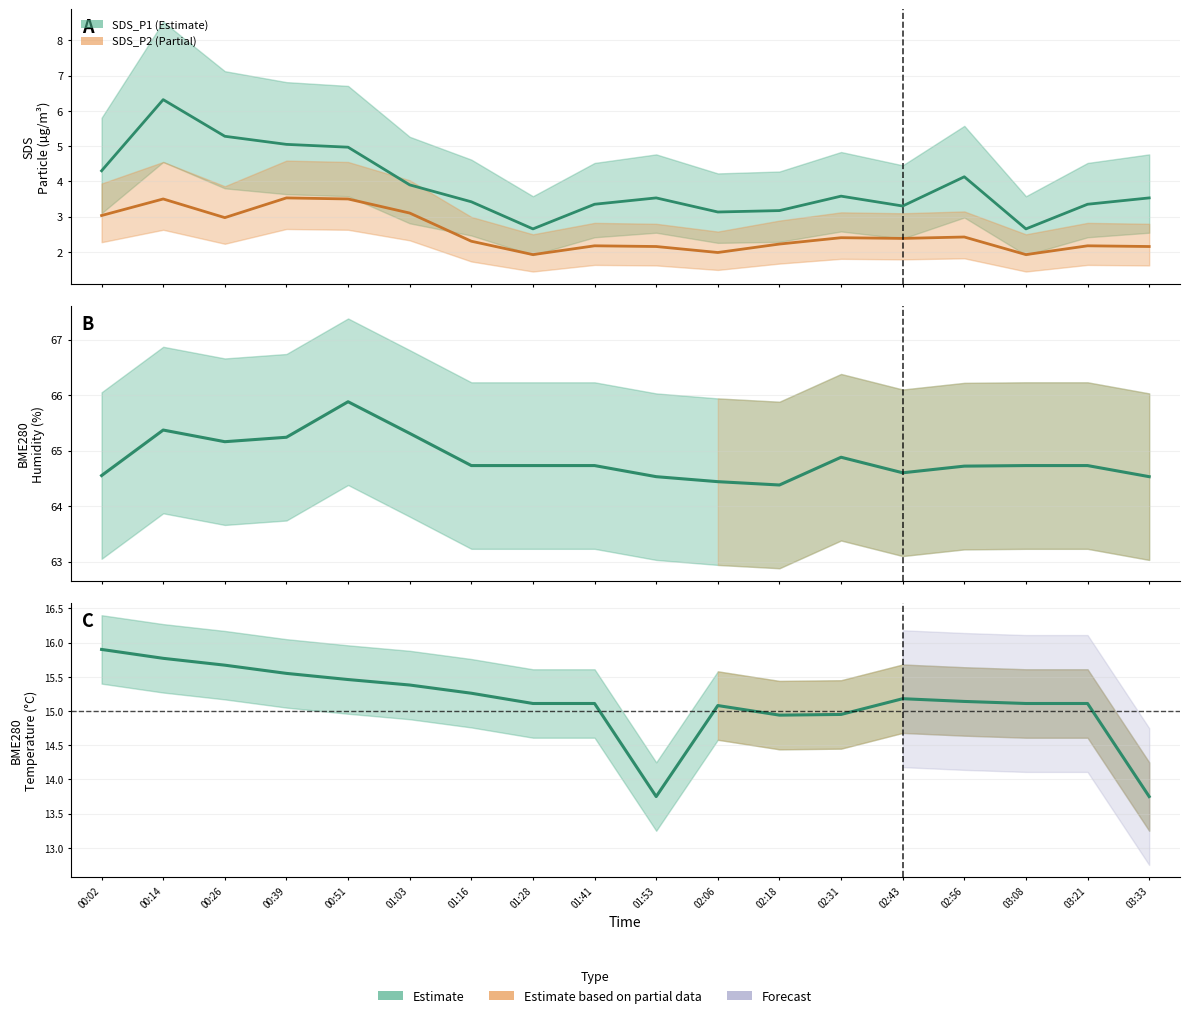

At which category does BME280_temperature reach its first local valley?

01:53